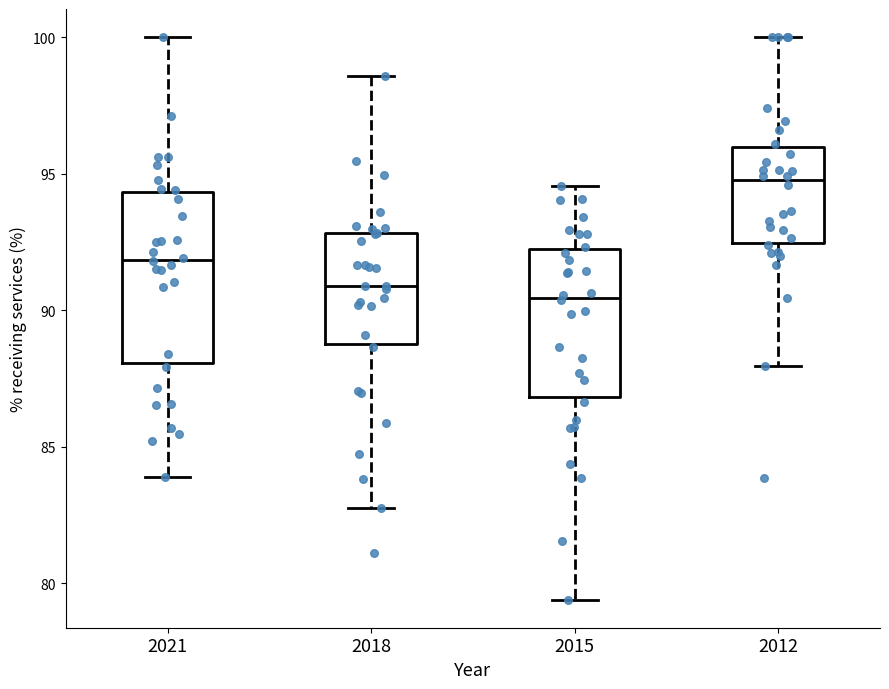

Which box is the tallest, from its lower edge to its upper edge?

2021